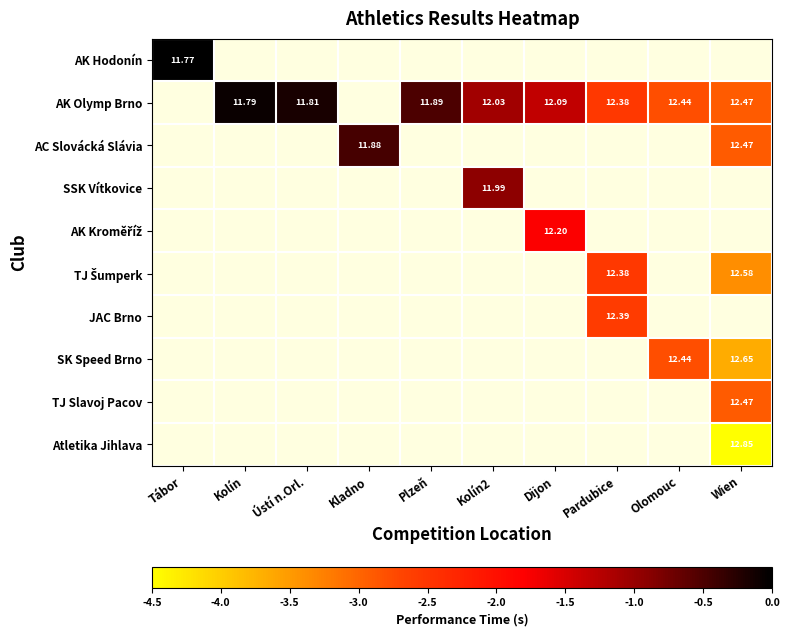

What is the smallest value displayed?

-4.5